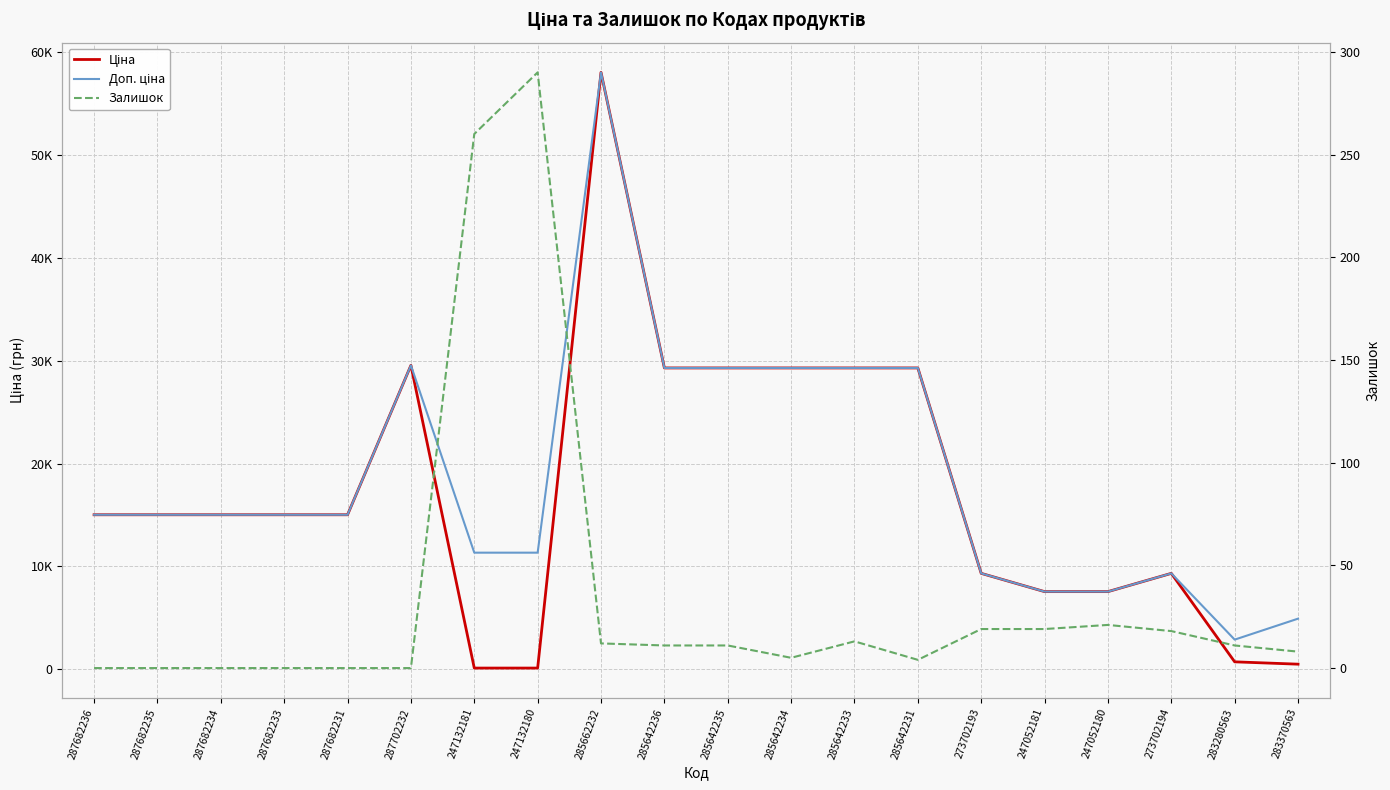

At which category does the chart reach its minimum across all series?

287682236